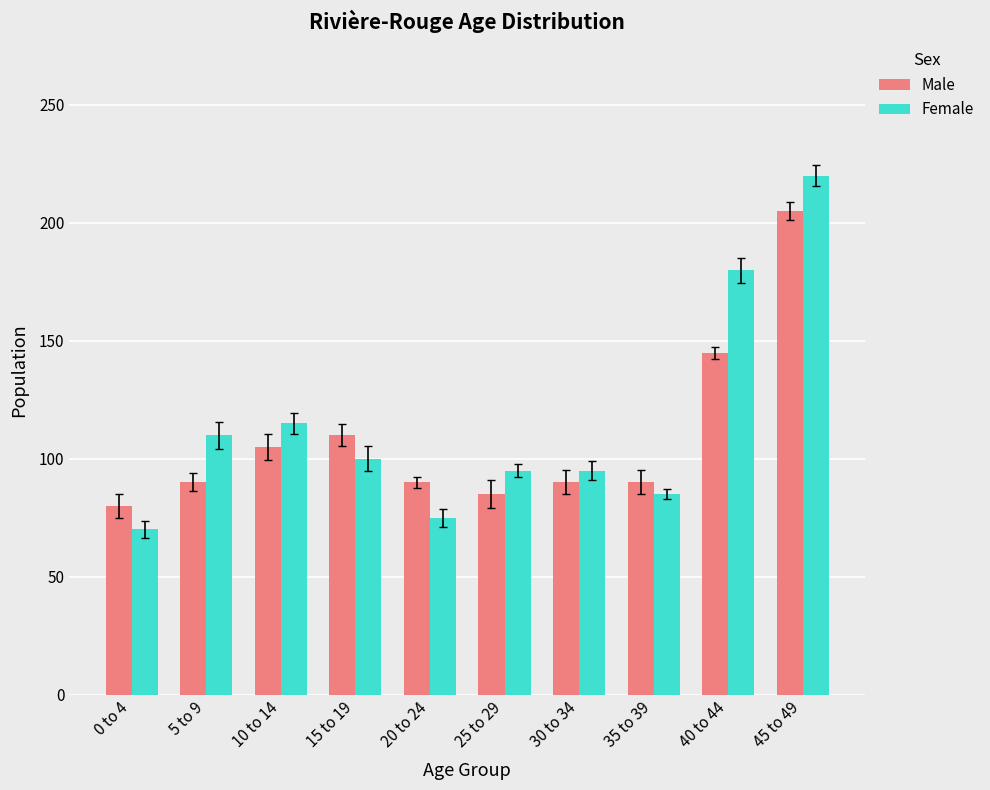

True or false: Male has a value of 90 at 20 to 24.

True